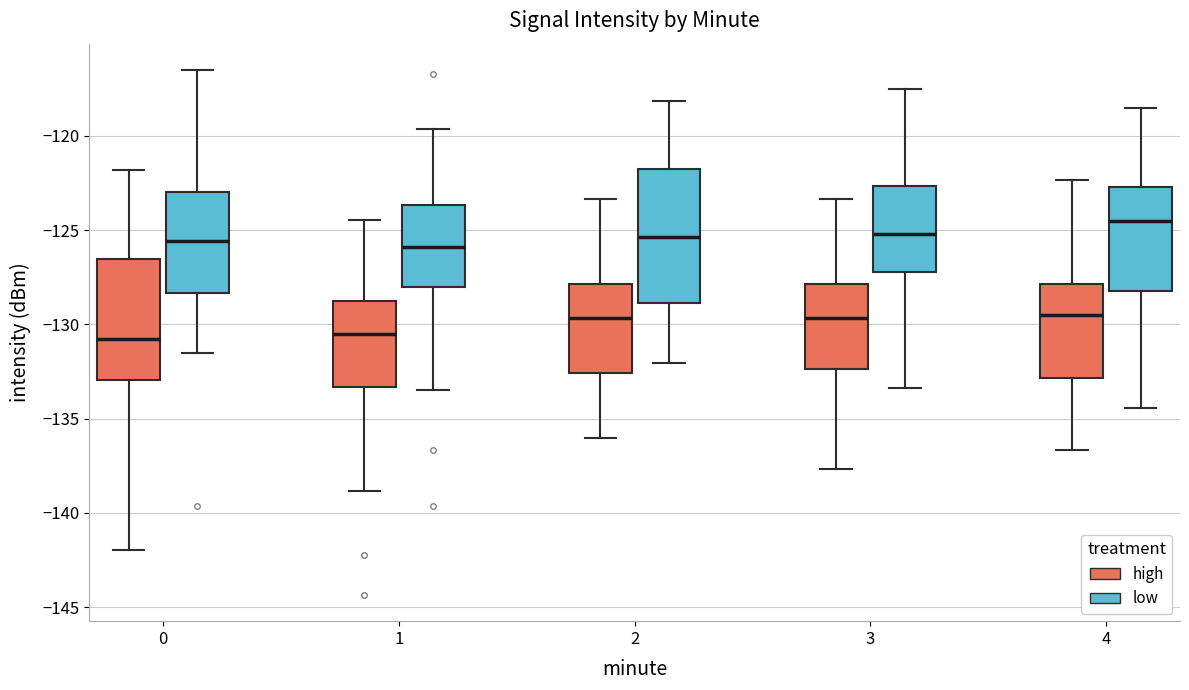

Reading left to right, read every box against the y-axis: the position of its median line, the range the box covers, and the ends of its whiskers. The values are not printed on the chart, so give them approximately, as read against the axis.

0 (high): median -131.0, box -133.0 to -126.5, whiskers -142.0 to -122.0
0 (low): median -125.5, box -128.5 to -123.0, whiskers -131.5 to -116.5
1 (high): median -130.5, box -133.5 to -128.5, whiskers -139.0 to -124.5
1 (low): median -126.0, box -128.0 to -123.5, whiskers -133.5 to -119.5
2 (high): median -129.5, box -132.5 to -128.0, whiskers -136.0 to -123.5
2 (low): median -125.5, box -129.0 to -121.5, whiskers -132.0 to -118.0
3 (high): median -129.5, box -132.5 to -128.0, whiskers -137.5 to -123.5
3 (low): median -125.0, box -127.0 to -122.5, whiskers -133.5 to -117.5
4 (high): median -129.5, box -133.0 to -128.0, whiskers -136.5 to -122.5
4 (low): median -124.5, box -128.0 to -122.5, whiskers -134.5 to -118.5